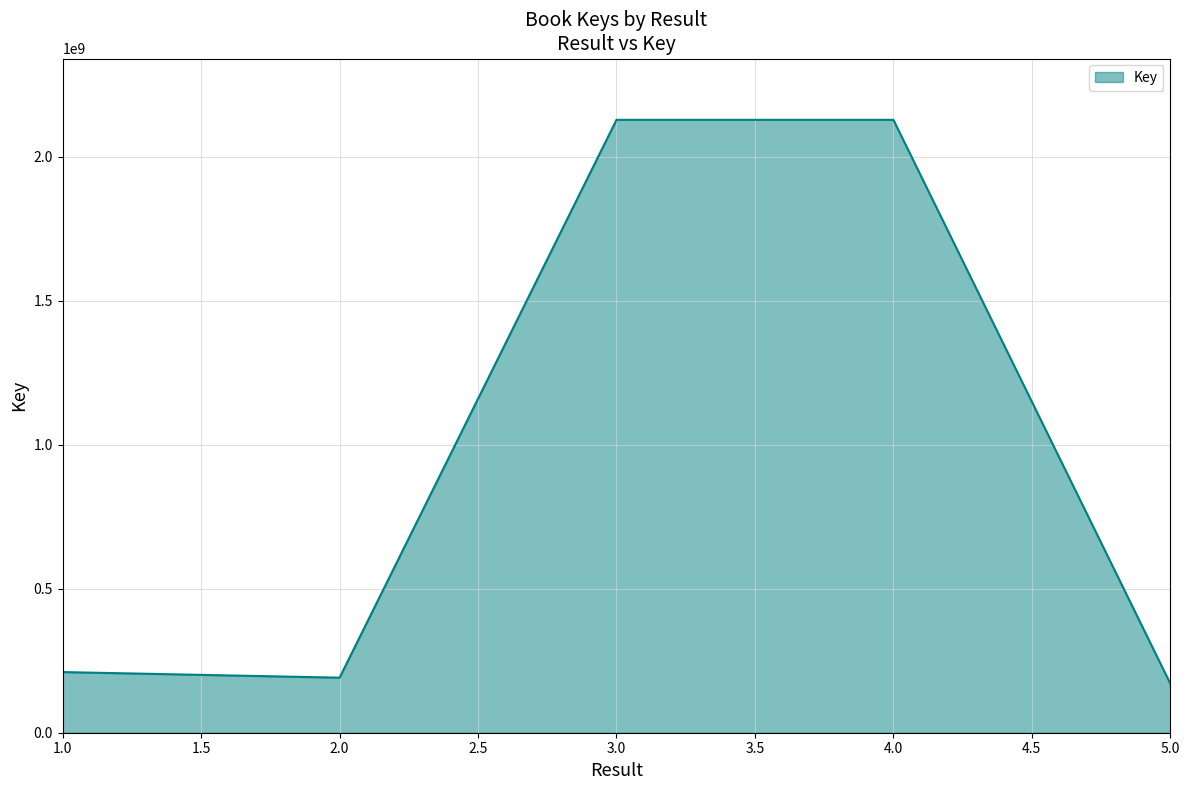

What is the maximum value shown in the chart?

2128796261